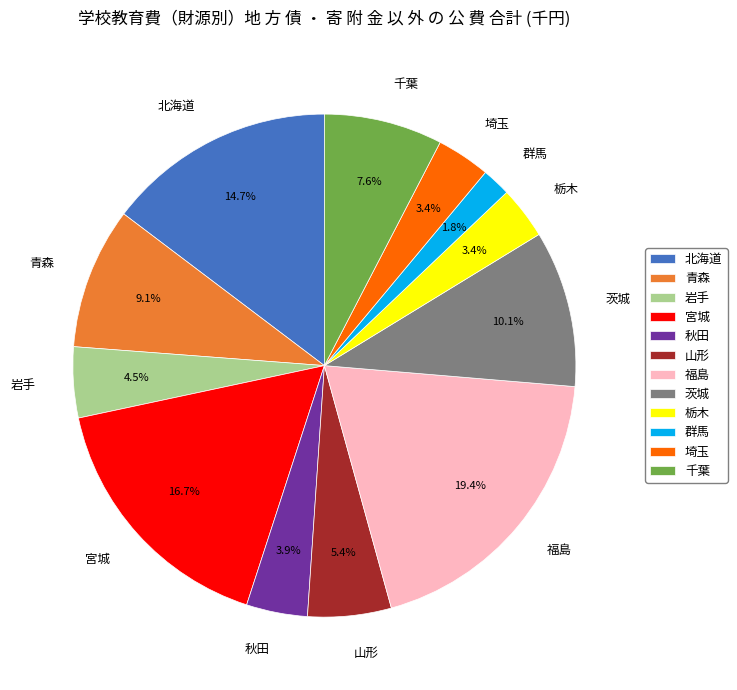

Which category has the smallest portion of the pie?

群馬